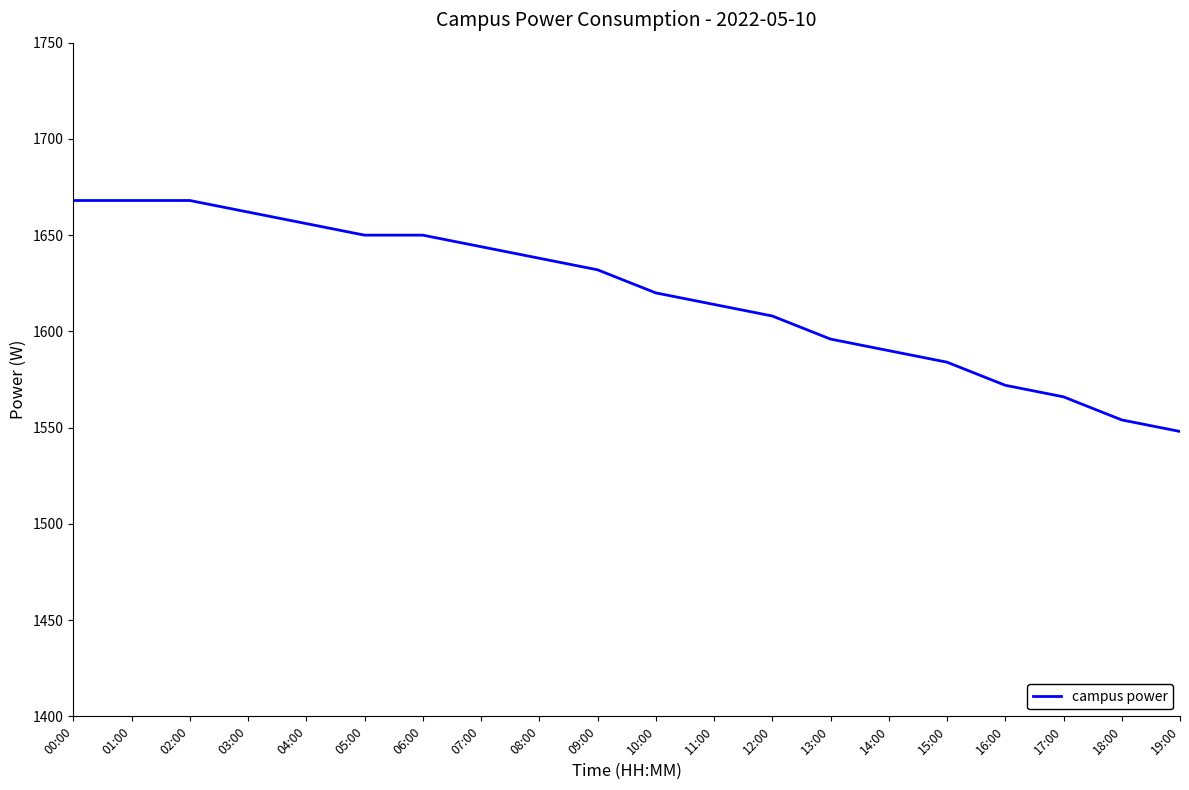

At which label does the data first exceed 1632?

00:00